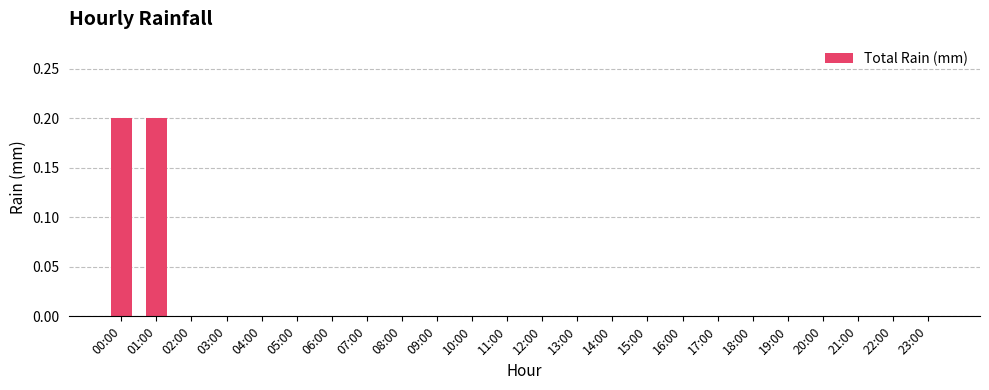

How many data points does each series have?

24